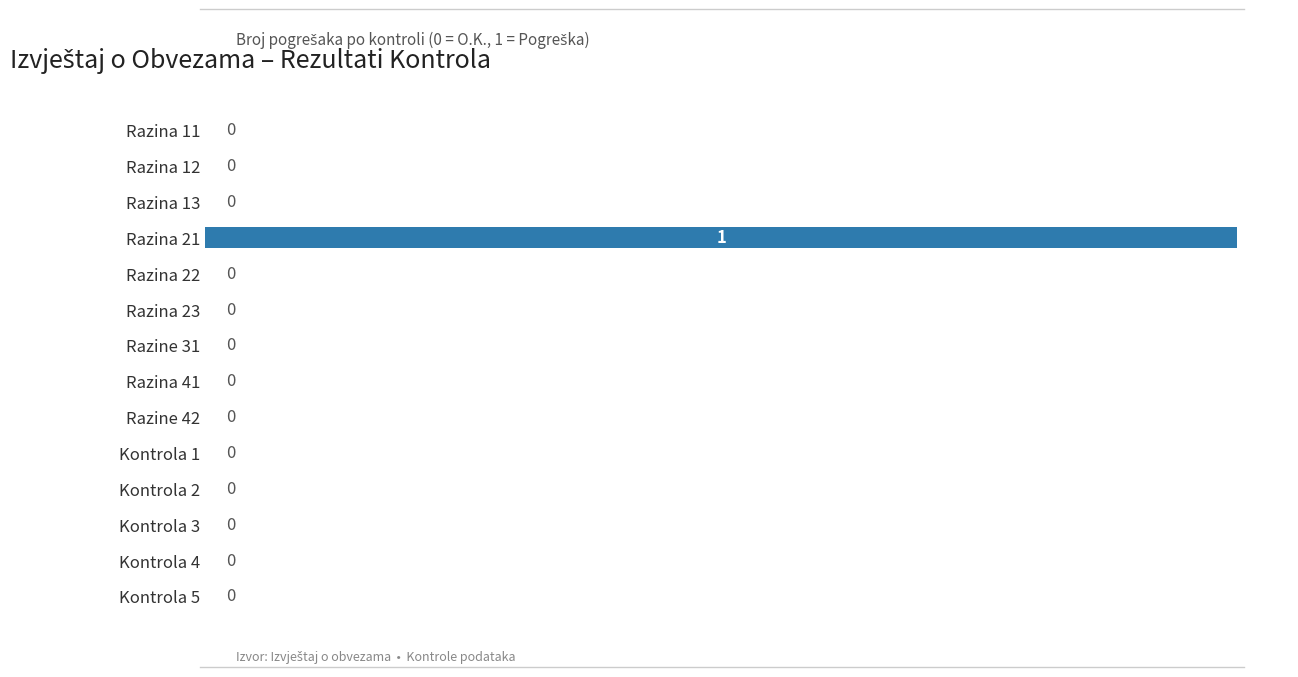

Reading bottom to top, transcribe all the data shown in this chart.

Kontrola 5=0	Kontrola 4=0	Kontrola 3=0	Kontrola 2=0	Kontrola 1=0	Razine 42=0	Razina 41=0	Razine 31=0	Razina 23=0	Razina 22=0	Razina 21=1	Razina 13=0	Razina 12=0	Razina 11=0